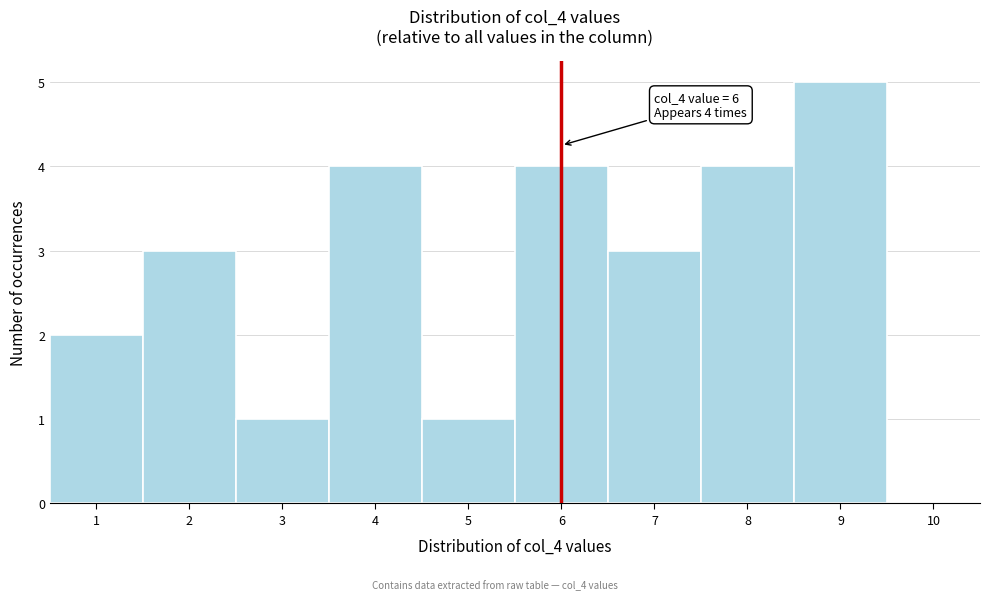

Which range on the x-axis has the tallest bar?

8.5 to 9.5